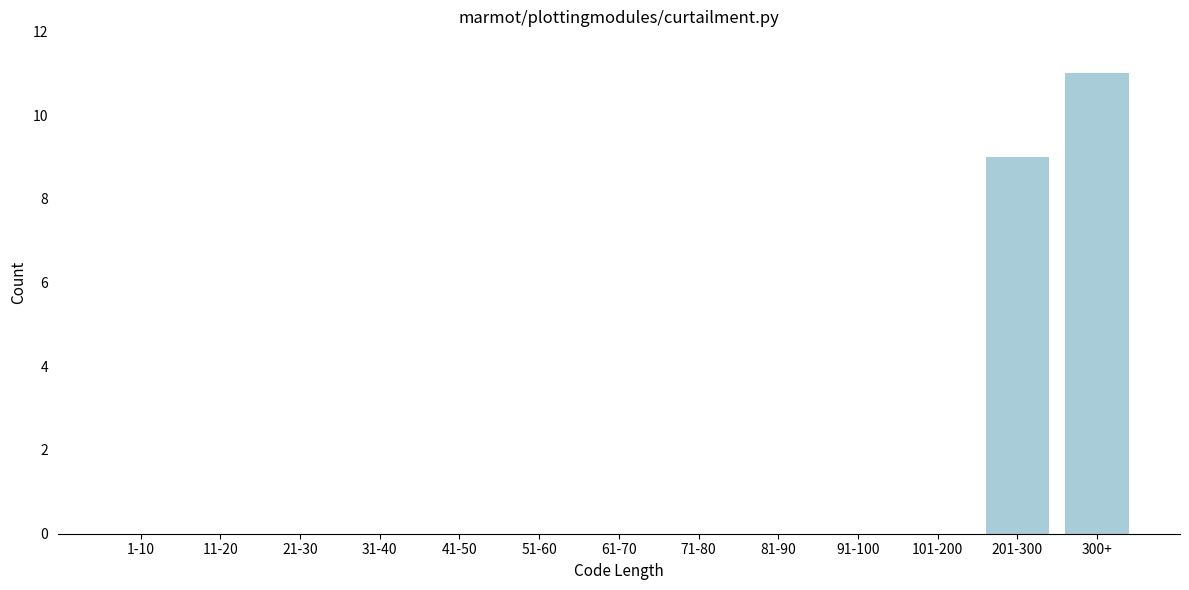

Reading right to left, list all the values displayed in this chart.

300+=11	201-300=9	101-200=0	91-100=0	81-90=0	71-80=0	61-70=0	51-60=0	41-50=0	31-40=0	21-30=0	11-20=0	1-10=0